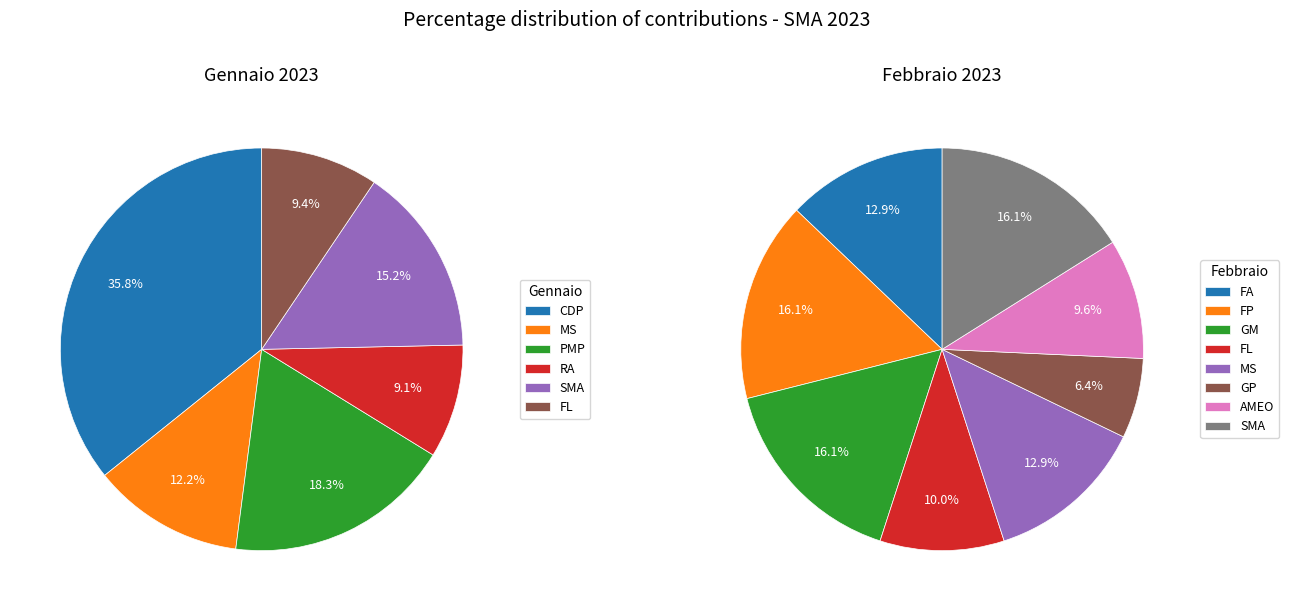

The 0 slice represents 1% of the pie. True or false?

False